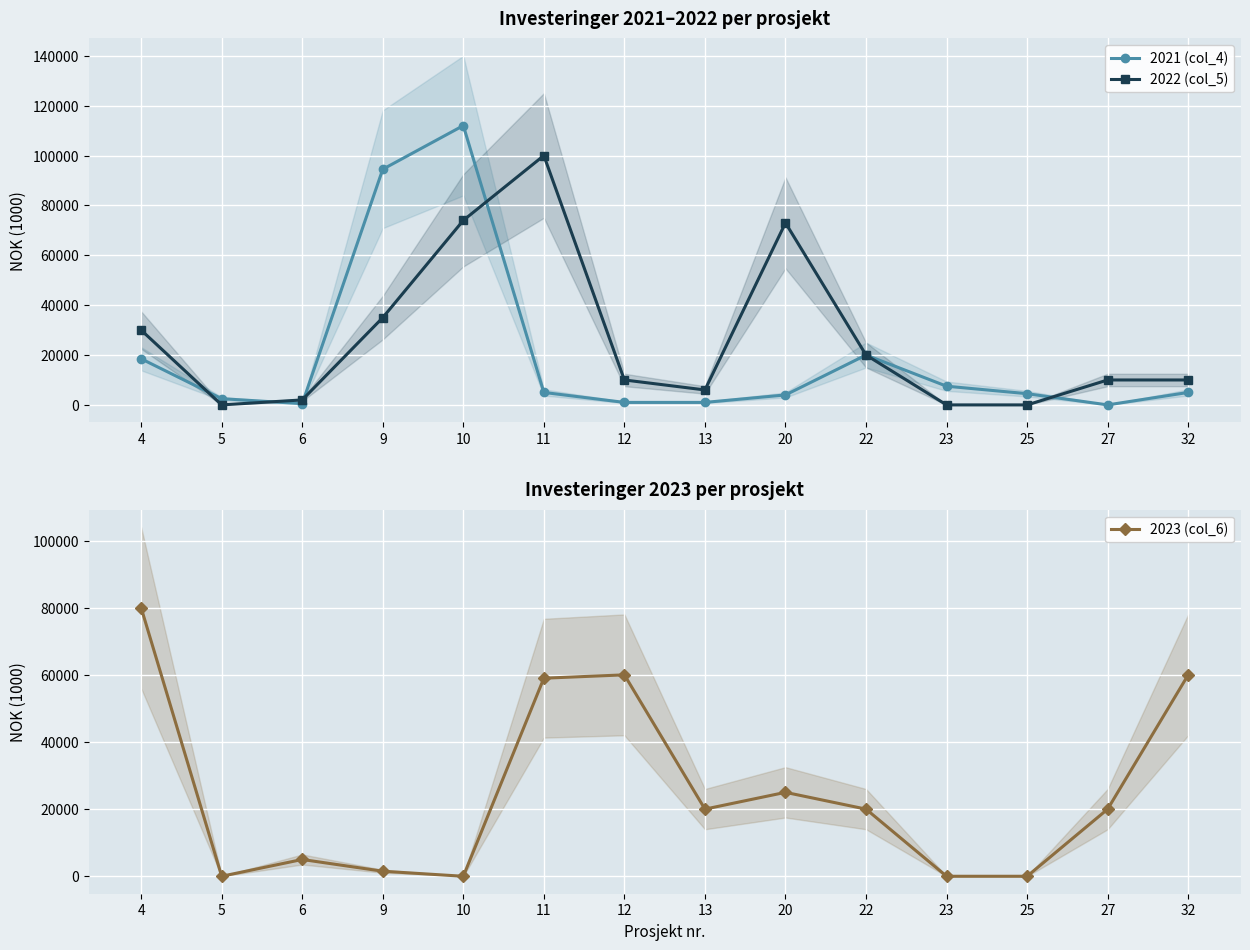

List the labels in order of 2022 (col_5) value, smallest first.

5, 23, 25, 6, 13, 12, 27, 32, 22, 4, 9, 20, 10, 11